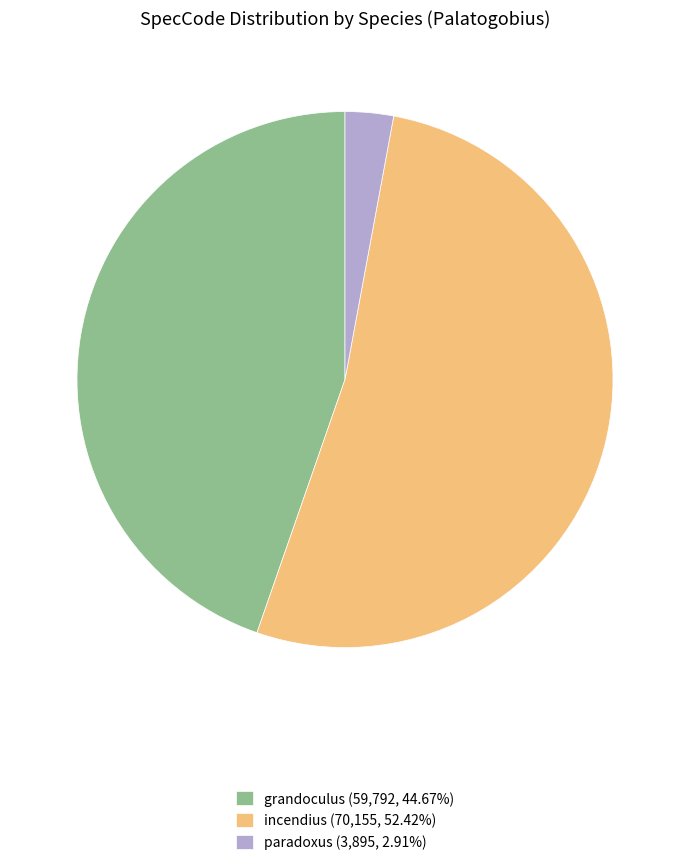

What is the majority slice?

incendius